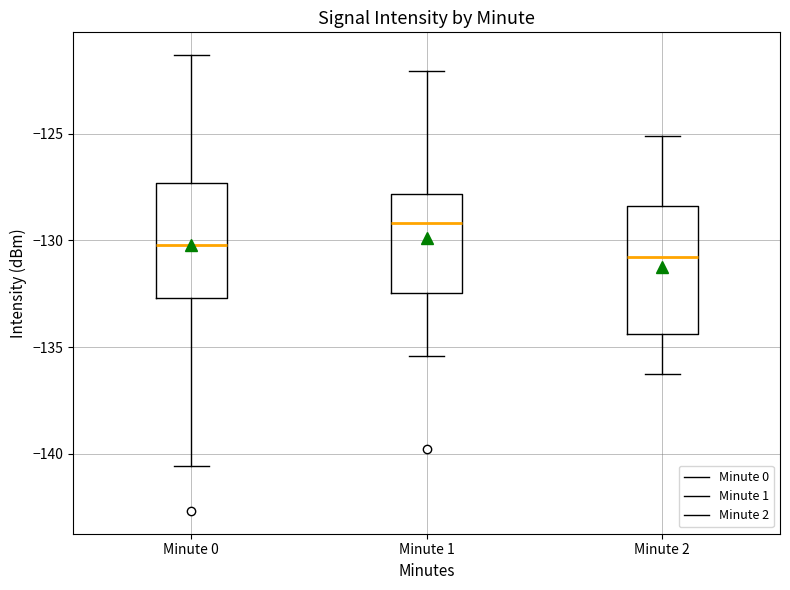

Reading left to right, transcribe this box plot: for each box, give where its median line is, the range the box spans, and where its two whiskers end, as read against the y-axis. The values are not printed on the chart, so give them approximately, as read against the axis.

Minute 0: median -130.0, box -132.5 to -127.5, whiskers -140.5 to -121.5
Minute 1: median -129.0, box -132.5 to -128.0, whiskers -135.5 to -122.0
Minute 2: median -131.0, box -134.5 to -128.5, whiskers -136.5 to -125.0